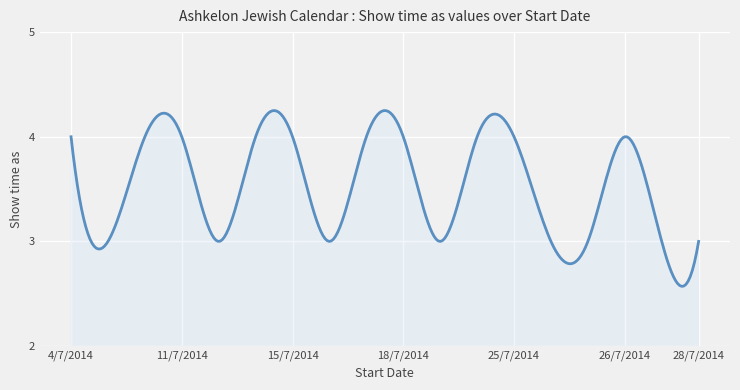

What is the minimum value shown in the chart?

2.6